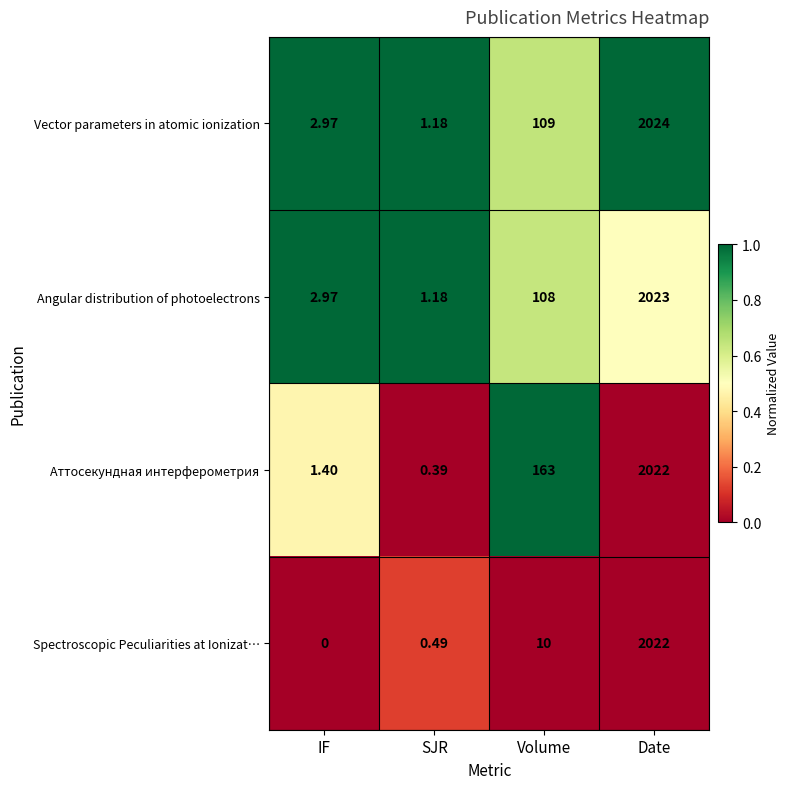

Which series changed the most between IF and Date?

Spectroscopic Peculiarities at Ionizat…